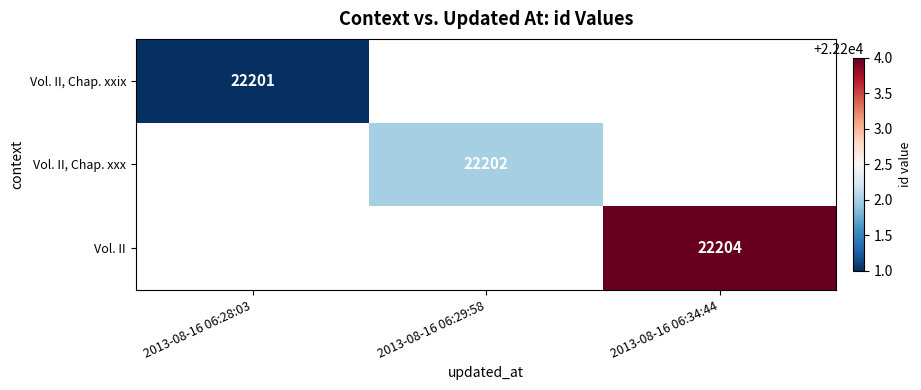

Rank the series by their maximum value, from highest to lowest.

Vol. II, Vol. II, Chap. xxx, Vol. II, Chap. xxix